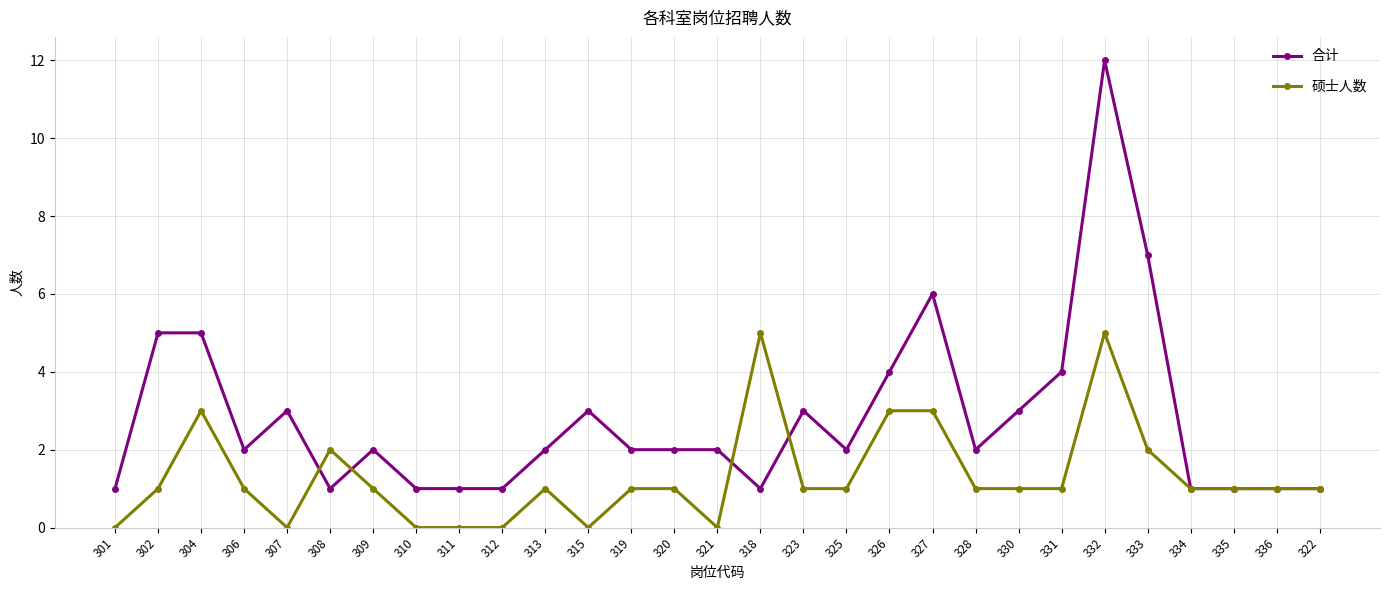

What is the difference between the maximum and minimum values in the 硕士人数 series?

5